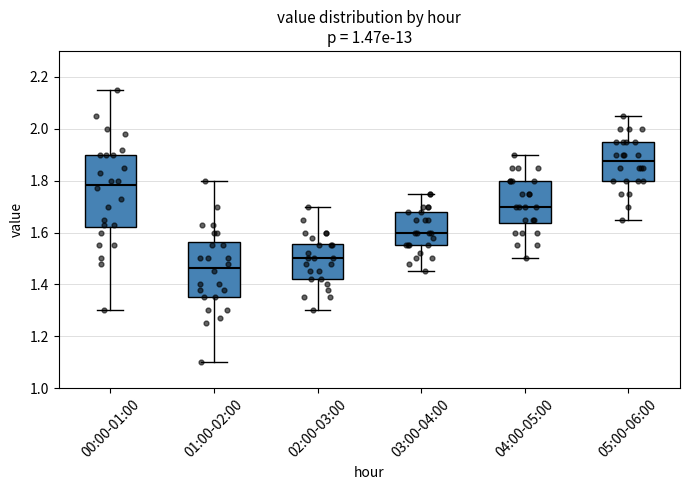

Reading left to right, read every box against the y-axis: the position of its median line, the range the box covers, and the ends of its whiskers. The values are not printed on the chart, so give them approximately, as read against the axis.

00:00-01:00: median 1.78, box 1.62 to 1.90, whiskers 1.30 to 2.16
01:00-02:00: median 1.46, box 1.36 to 1.56, whiskers 1.10 to 1.80
02:00-03:00: median 1.50, box 1.42 to 1.56, whiskers 1.30 to 1.70
03:00-04:00: median 1.60, box 1.56 to 1.68, whiskers 1.46 to 1.76
04:00-05:00: median 1.70, box 1.64 to 1.80, whiskers 1.50 to 1.90
05:00-06:00: median 1.88, box 1.80 to 1.96, whiskers 1.66 to 2.06